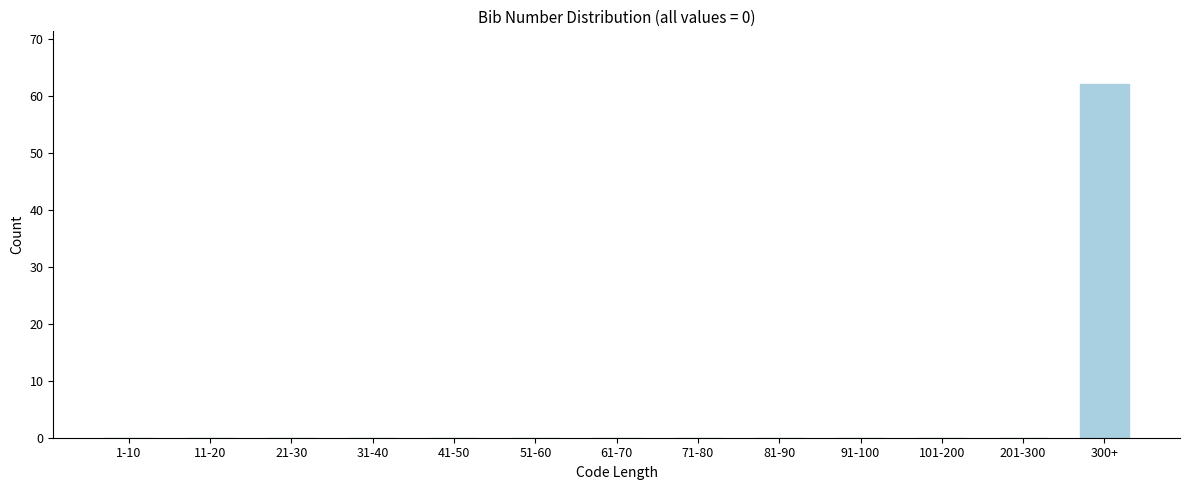

Reading left to right, what are all the values shown in this chart?

1-10=0	11-20=0	21-30=0	31-40=0	41-50=0	51-60=0	61-70=0	71-80=0	81-90=0	91-100=0	101-200=0	201-300=0	300+=62